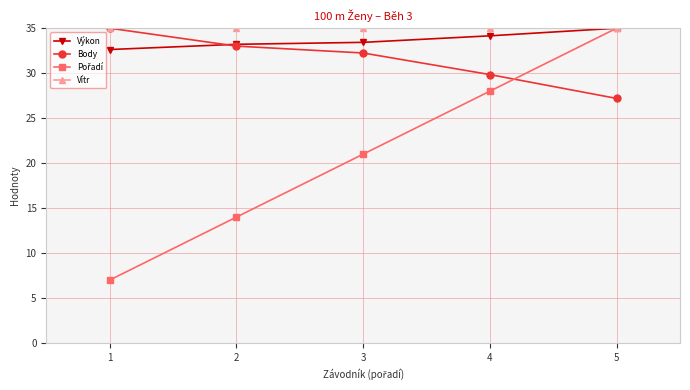

Which series has the largest total across all categories?

Vítr